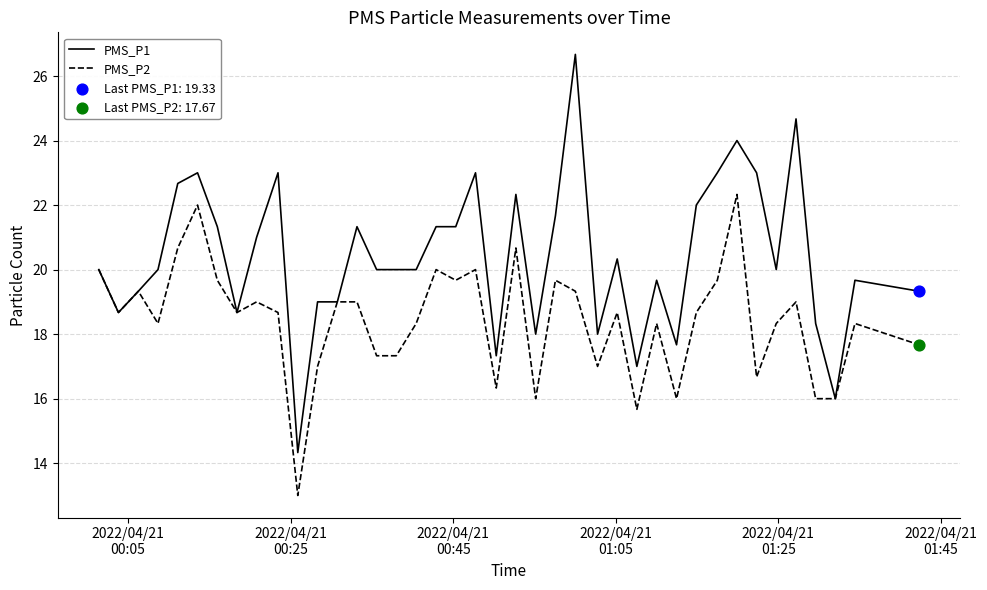

Which series has the largest total across all categories?

PMS_P1